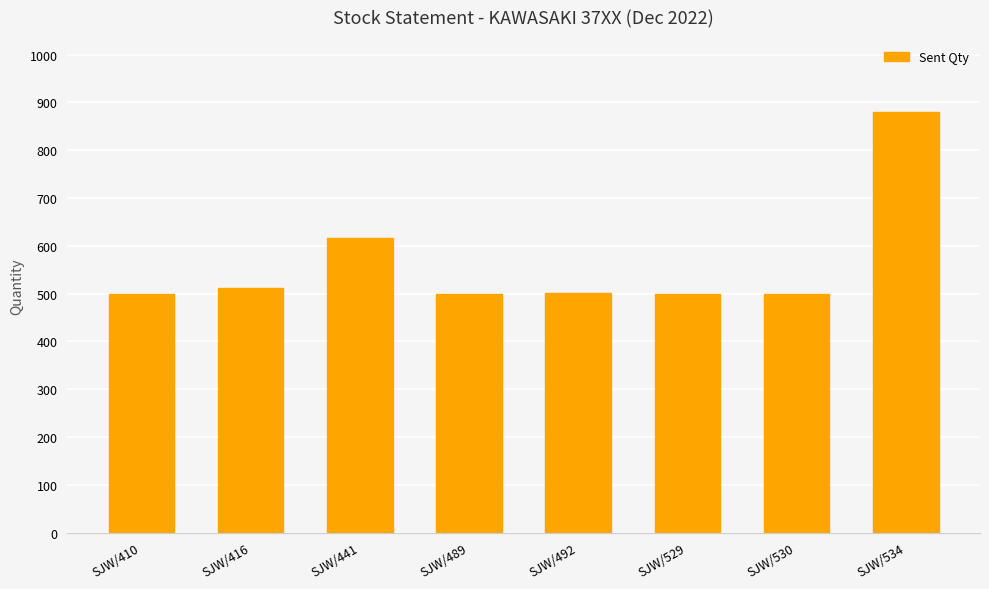

Approximately how many times larger is the value at SJW/492 compared to SJW/410?

1.0